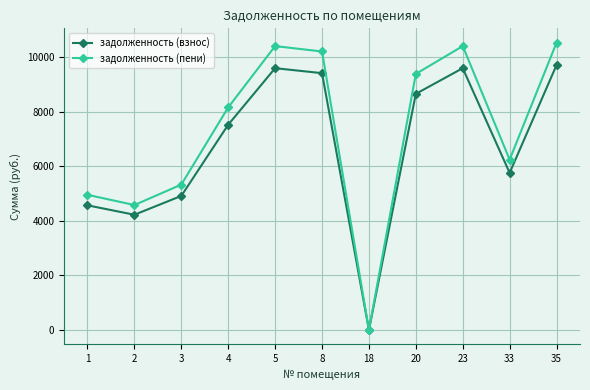

At which category is the sum across all series the highest?

35